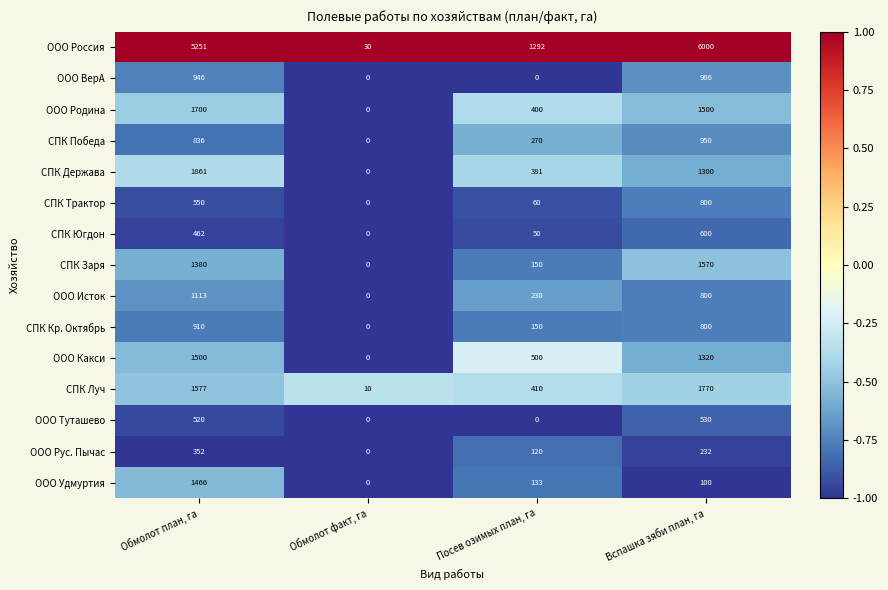

Is it true that ООО Рус. Пычас equals 127 at Обмолот факт, га?

False